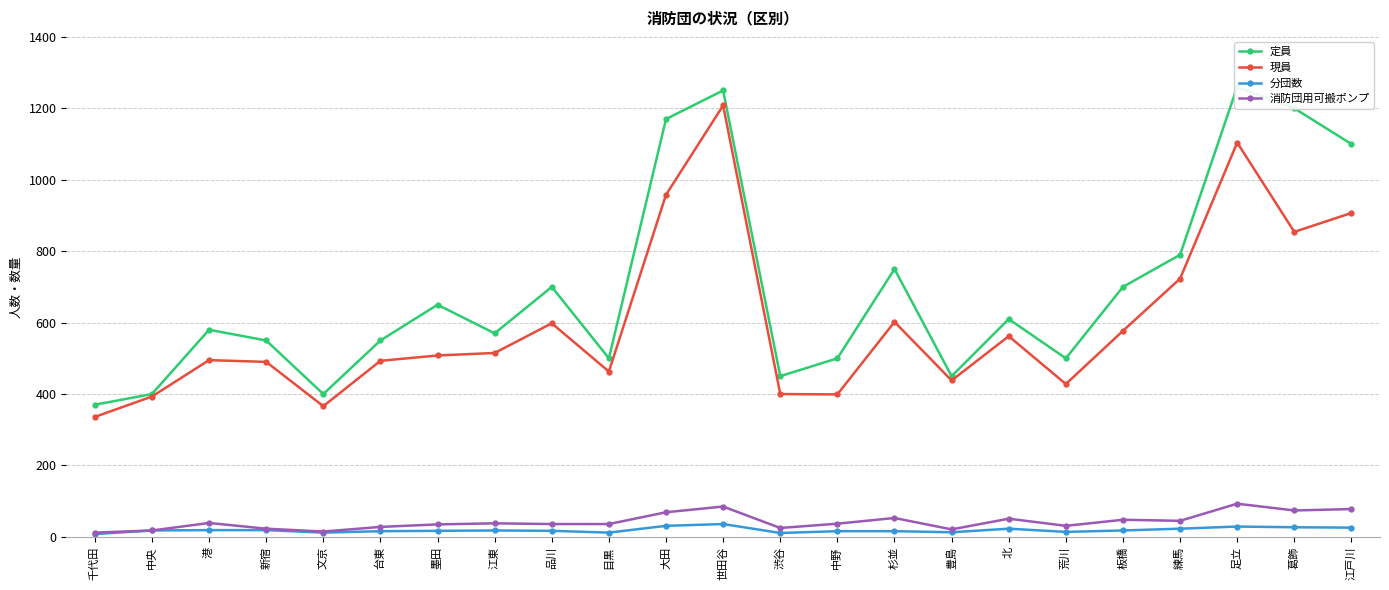

Which category has the highest value in the 定員 series?

足立